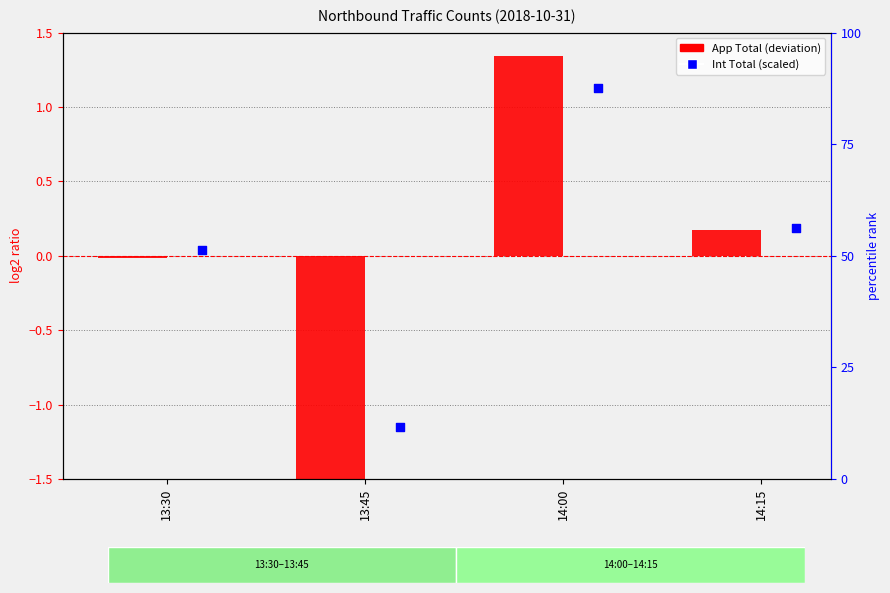

At how many categories does at least one series exceed 0?

3